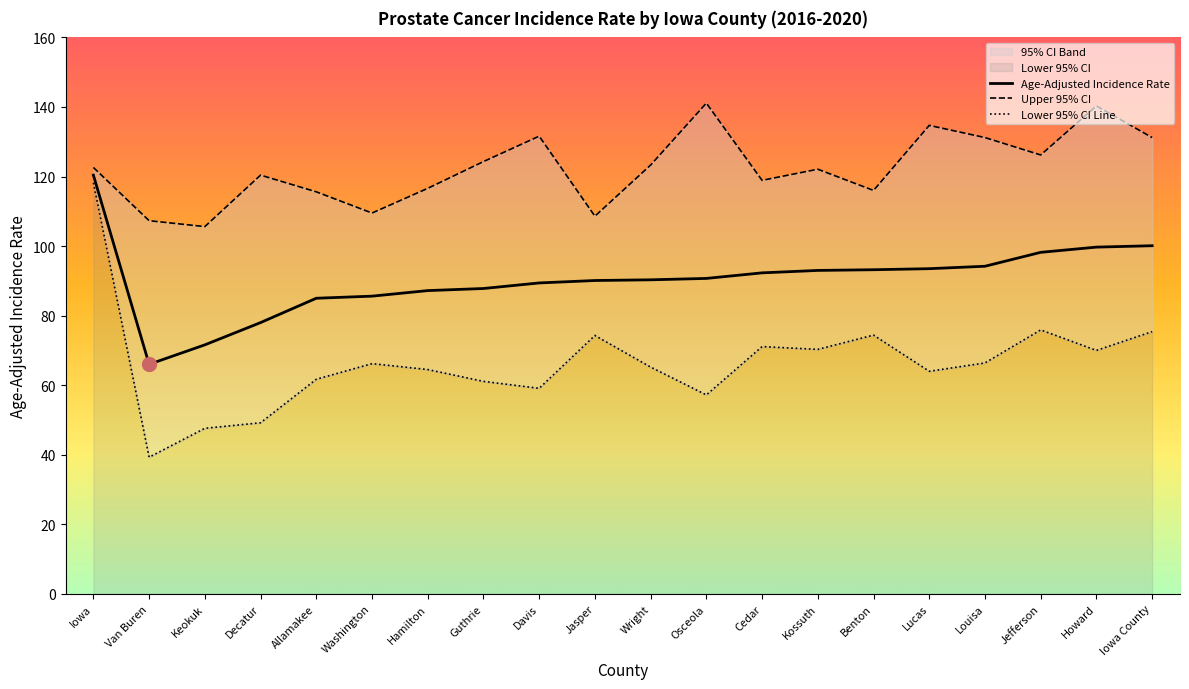

True or false: Upper 95% CI and Lower 95% CI Line cross at least once.

False